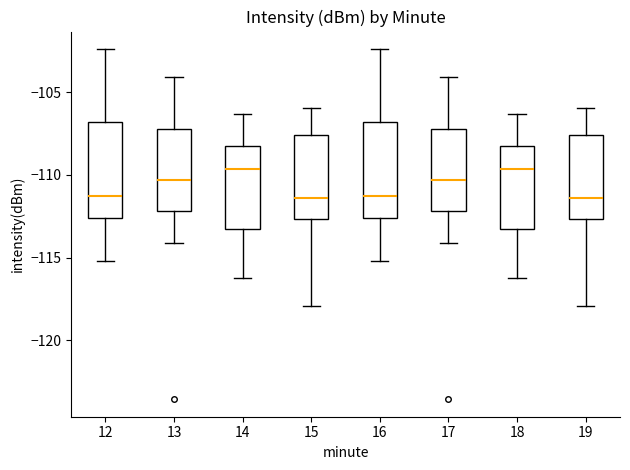

Where is the lower edge of the box at x = 18 on the y-axis? The values are not printed on the chart, so give them approximately, as read against the axis.

-113.5